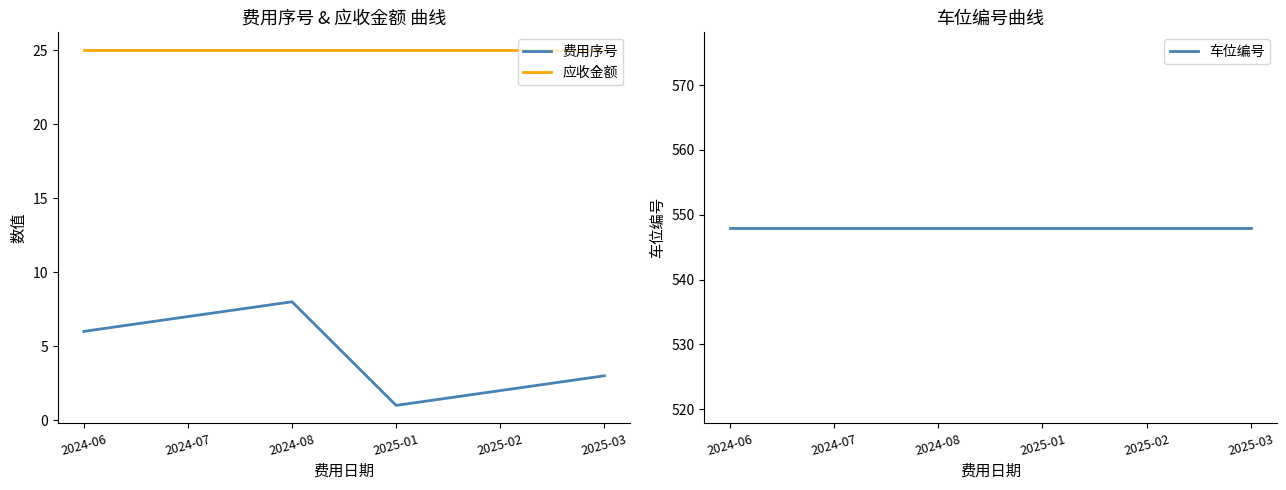

At 2024-07, list the series in order from largest to smallest.

车位编号, 应收金额, 费用序号